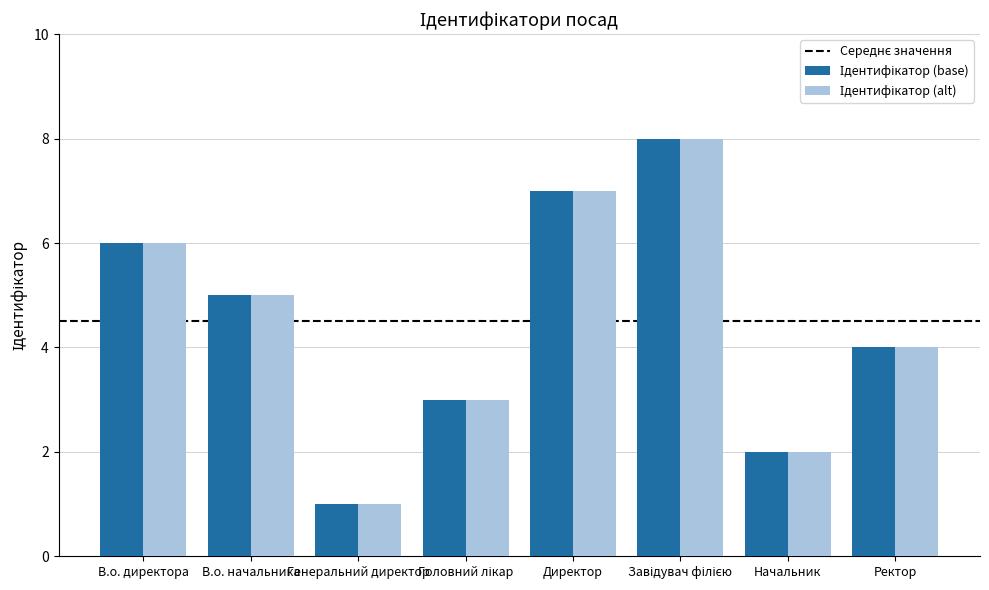

Which category has the lowest value across all series?

Генеральний директор